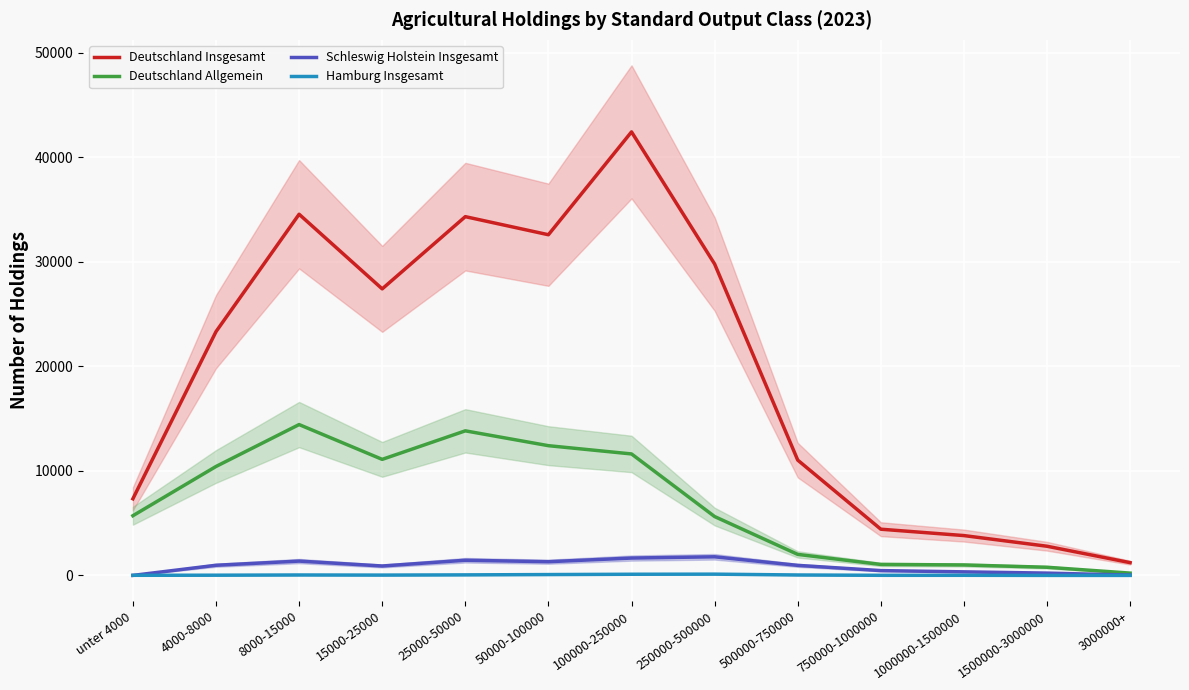

True or false: Schleswig Holstein Insgesamt and Deutschland Allgemein intersect in this chart.

False